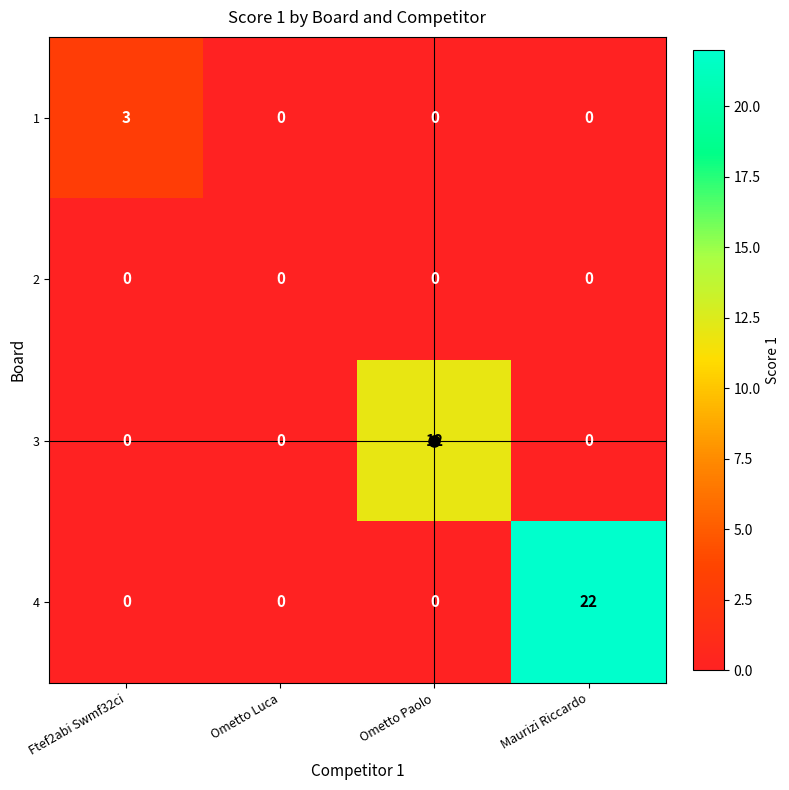

Is it true that 4 equals 36 at Maurizi Riccardo?

False